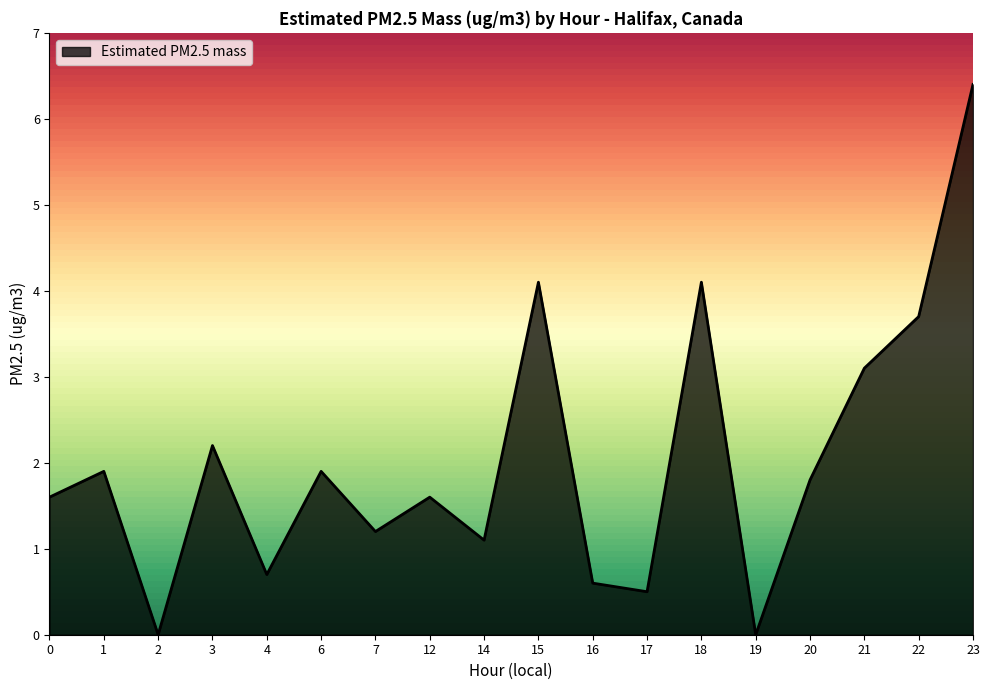

What value does the data have at 6?

1.9